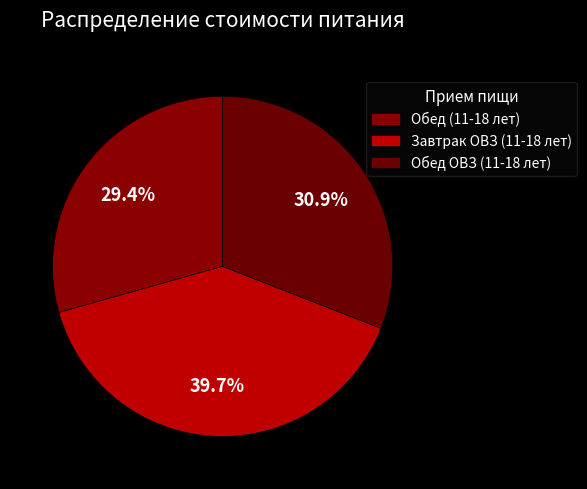

What portion of the pie excludes Обед ОВЗ (11-18 лет)?

69.1%